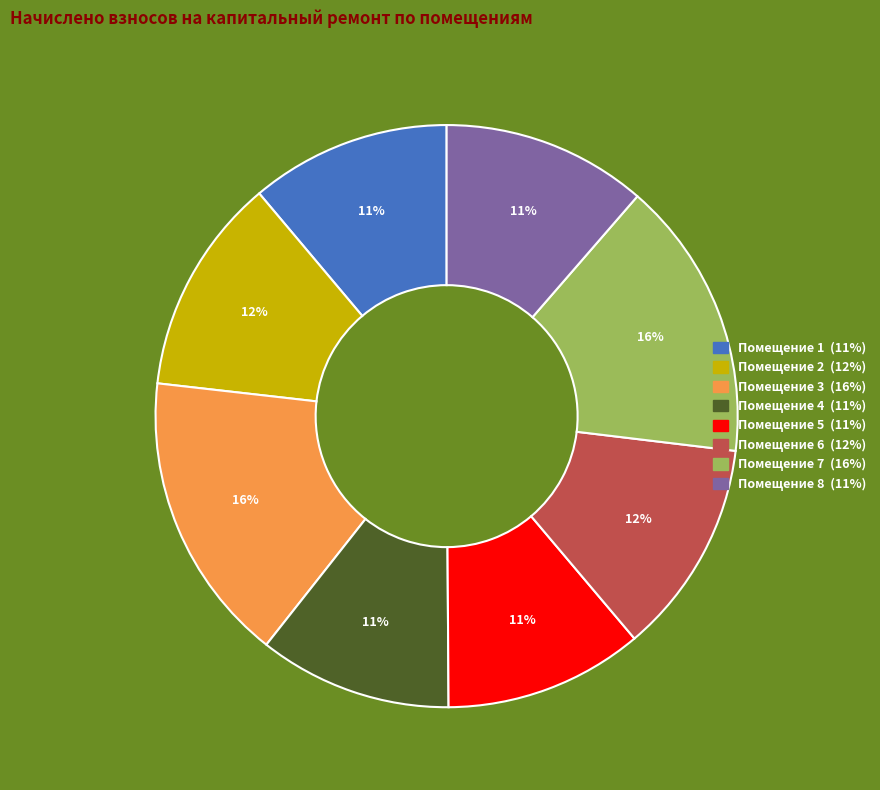

To the nearest percent, what is the difference between the largest and smallest slice percentages?

5%